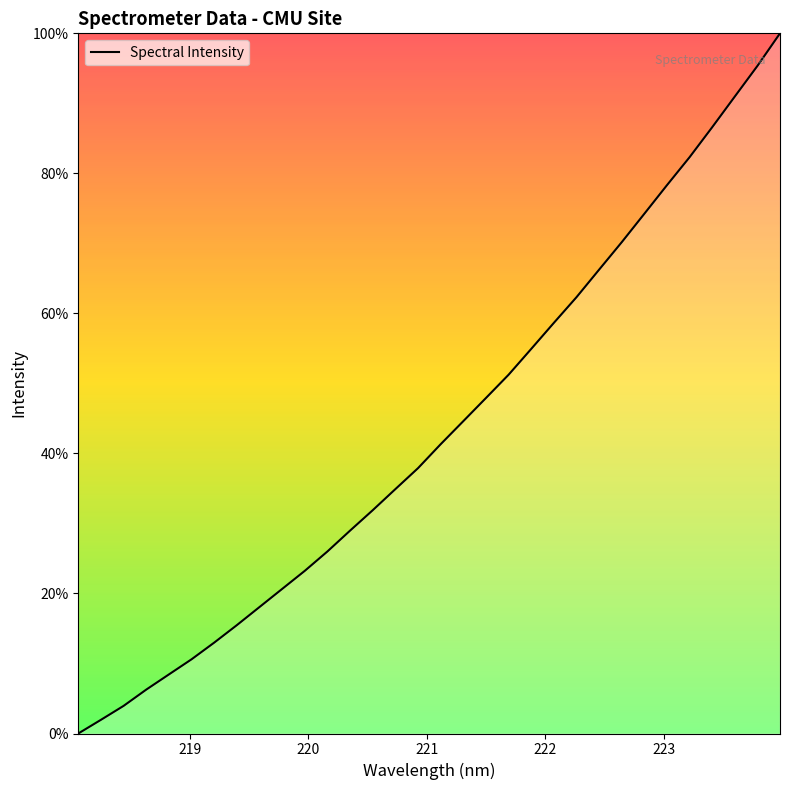

What is the greatest value displayed?

100.0